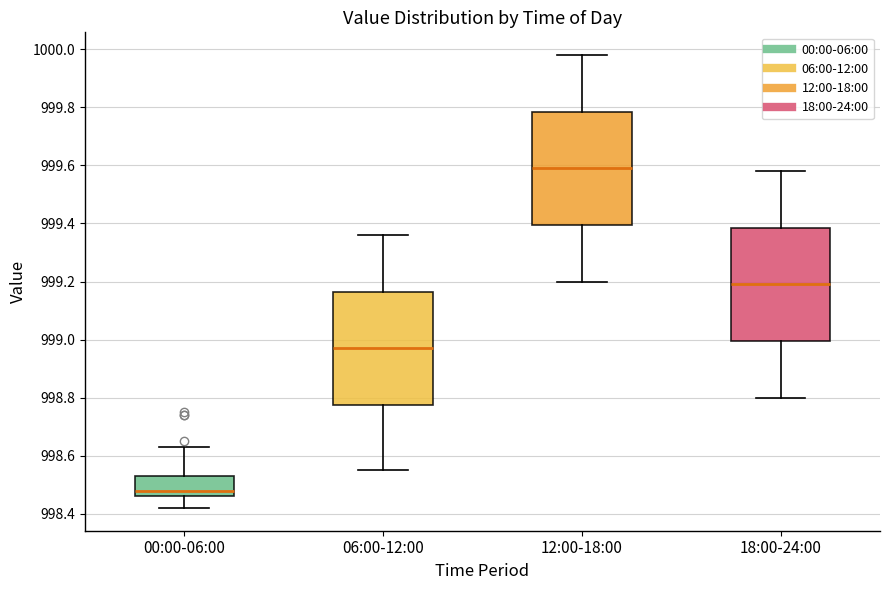

Reading left to right, transcribe this box plot: for each box, give where its median line is, the range the box spans, and where its two whiskers end, as read against the y-axis. The values are not printed on the chart, so give them approximately, as read against the axis.

00:00-06:00: median 998.48, box 998.46 to 998.54, whiskers 998.42 to 998.64
06:00-12:00: median 998.98, box 998.78 to 999.16, whiskers 998.56 to 999.36
12:00-18:00: median 999.60, box 999.40 to 999.78, whiskers 999.20 to 999.98
18:00-24:00: median 999.20, box 999.00 to 999.38, whiskers 998.80 to 999.58